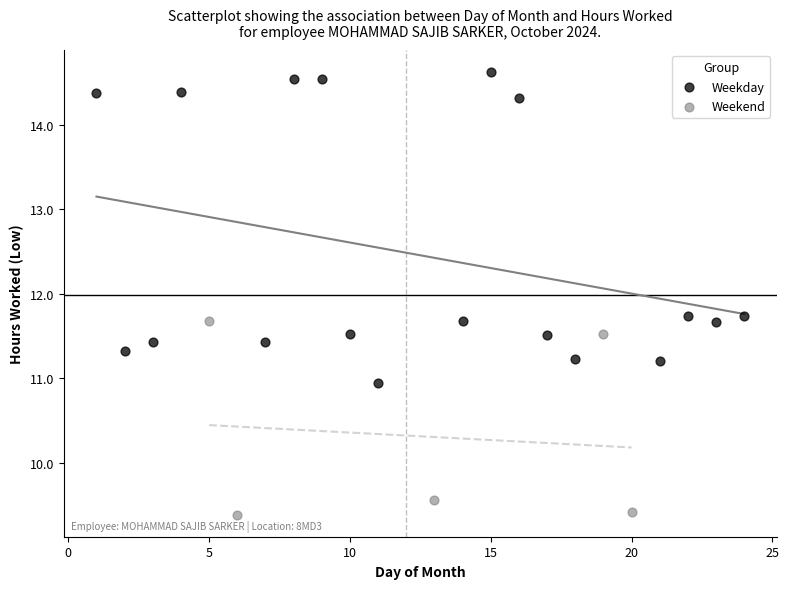

Which series has the widest spread of Y values?

Weekday